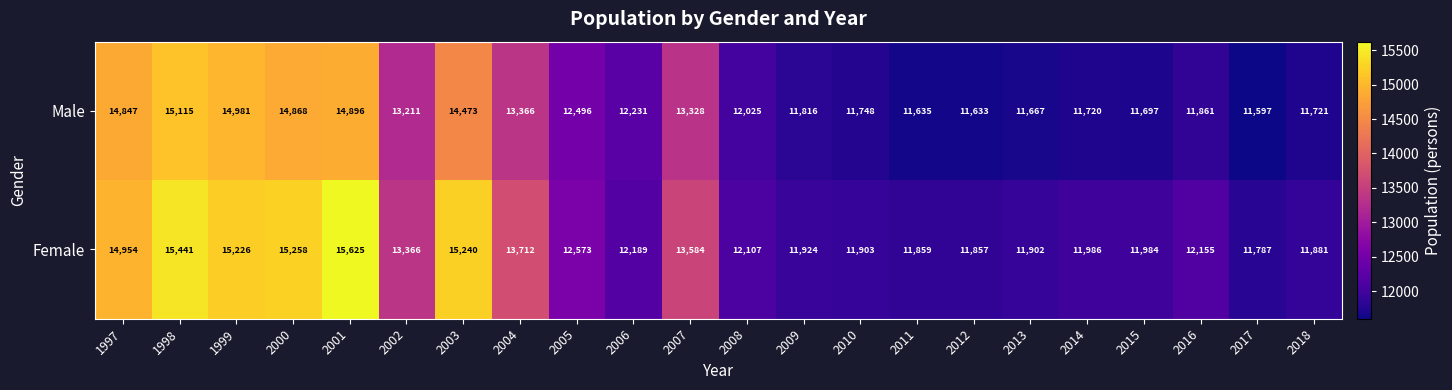

Rank the series by their maximum value, from highest to lowest.

Female, Male